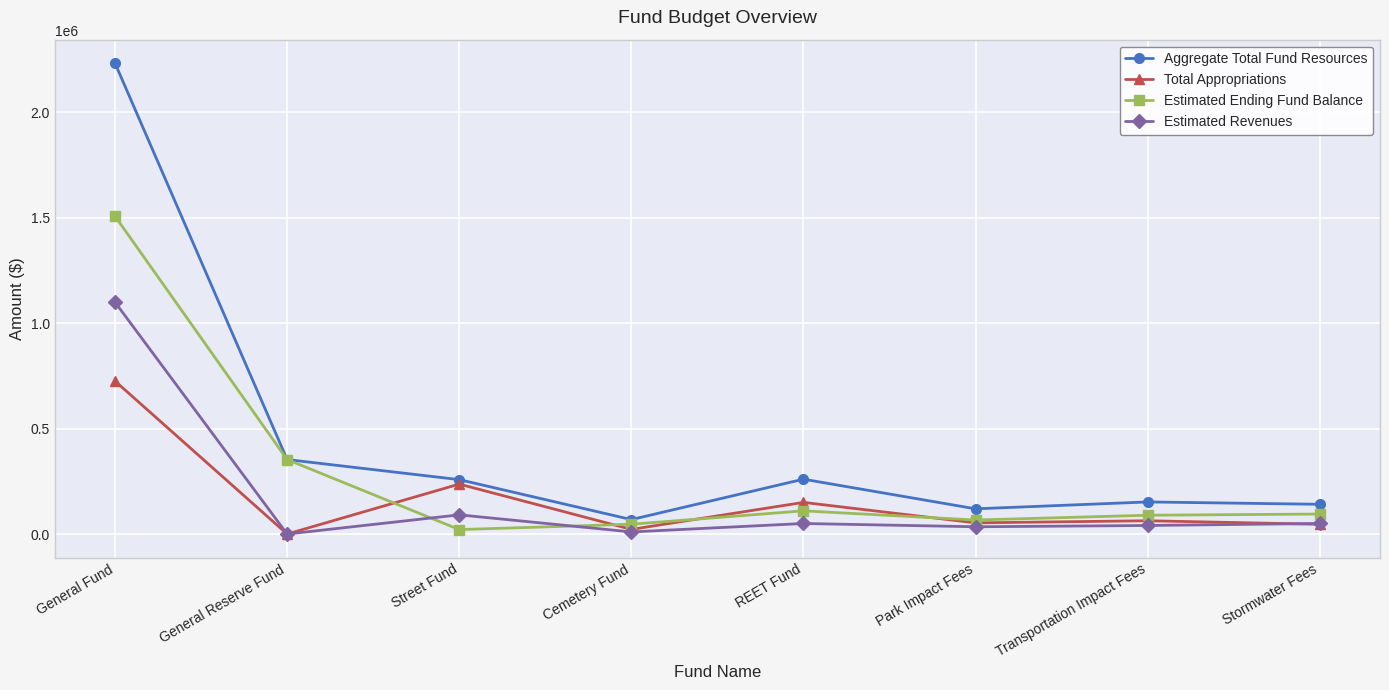

What is the greatest value displayed?

2231357